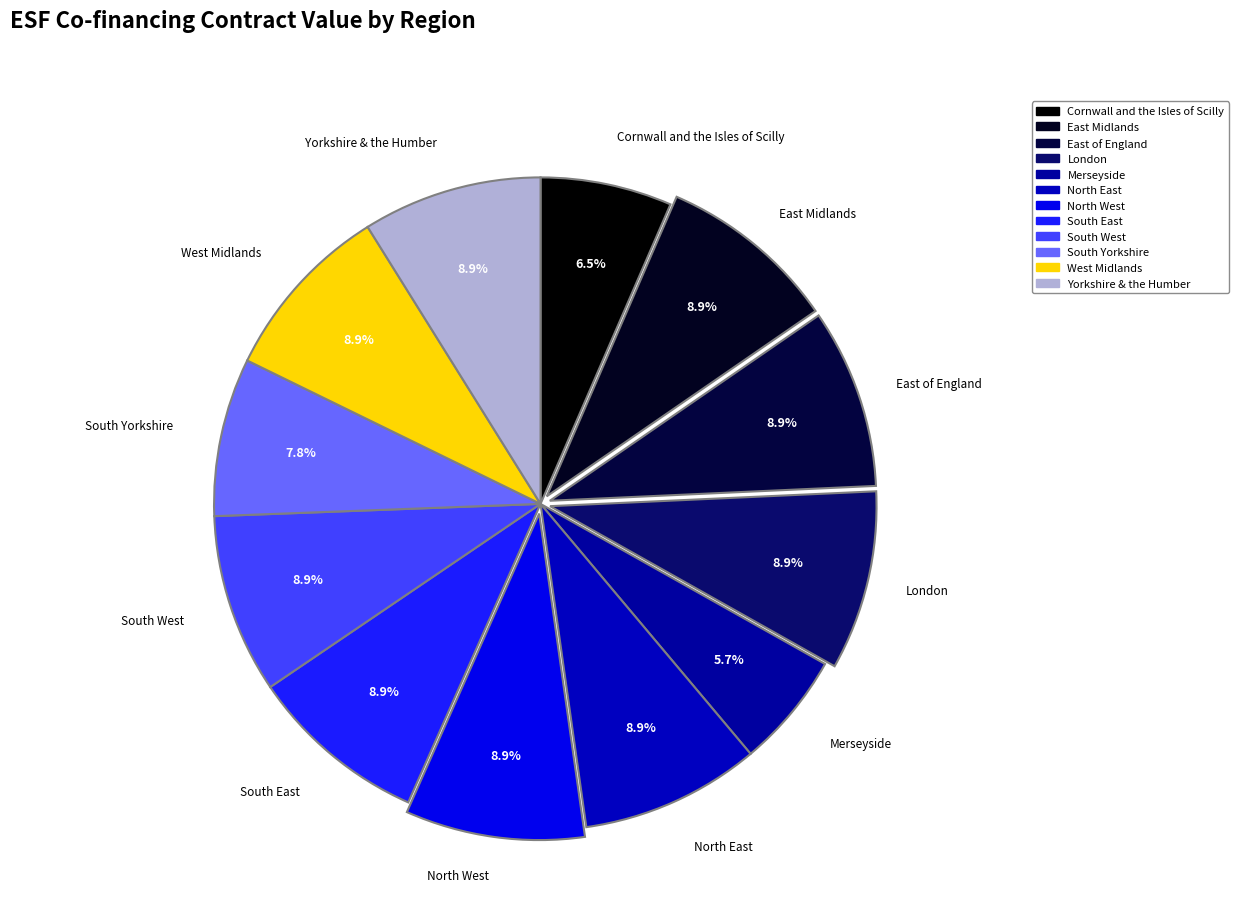

Is there any slice that represents more than half of the pie?

No